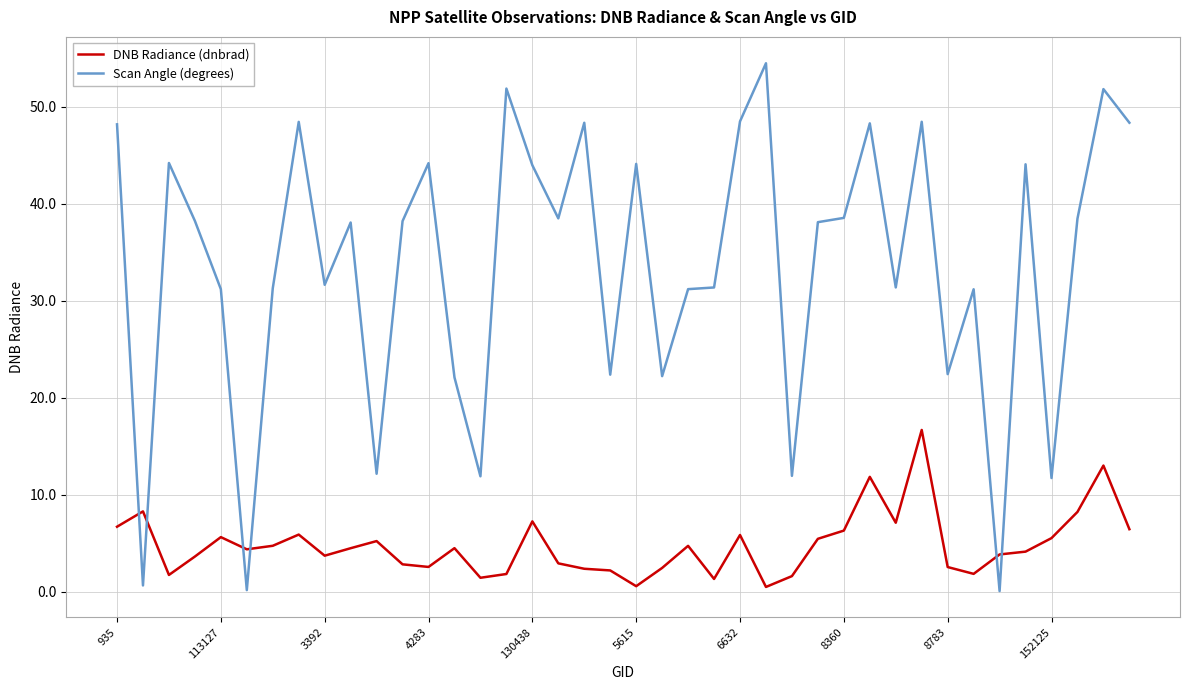

How many series are shown in this chart?

2